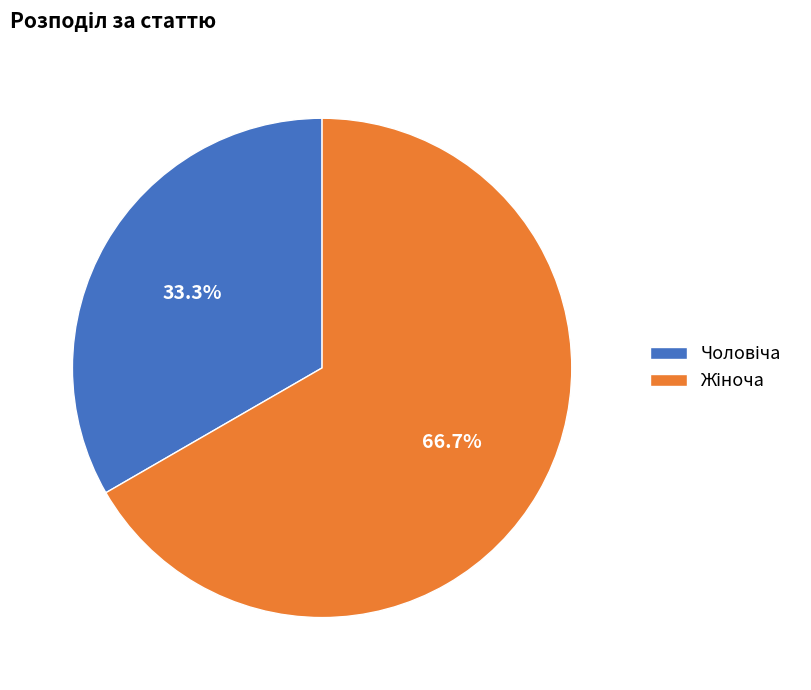

Is there any slice that represents more than half of the pie?

Yes